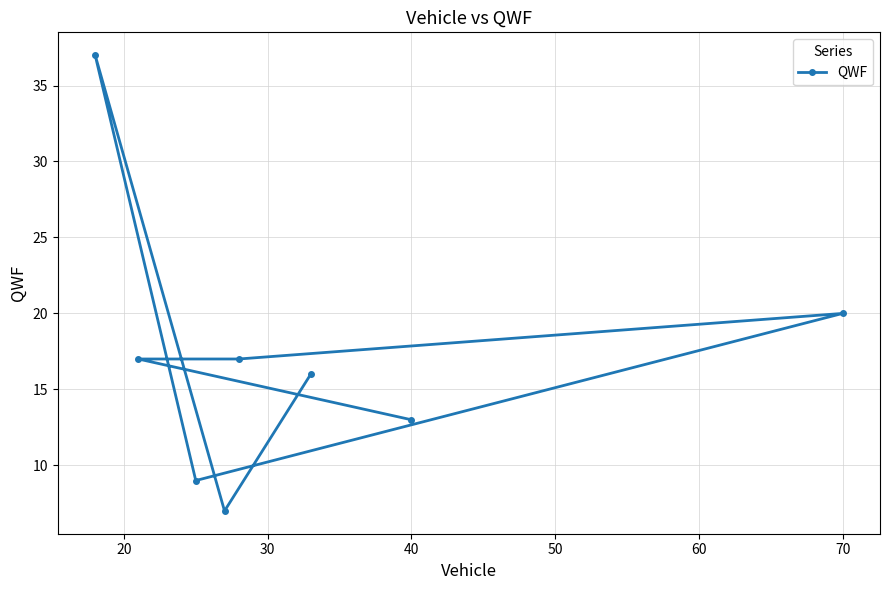

Reading right to left, list all the values displayed in this chart.

20	13	16	17	7	9	17	37